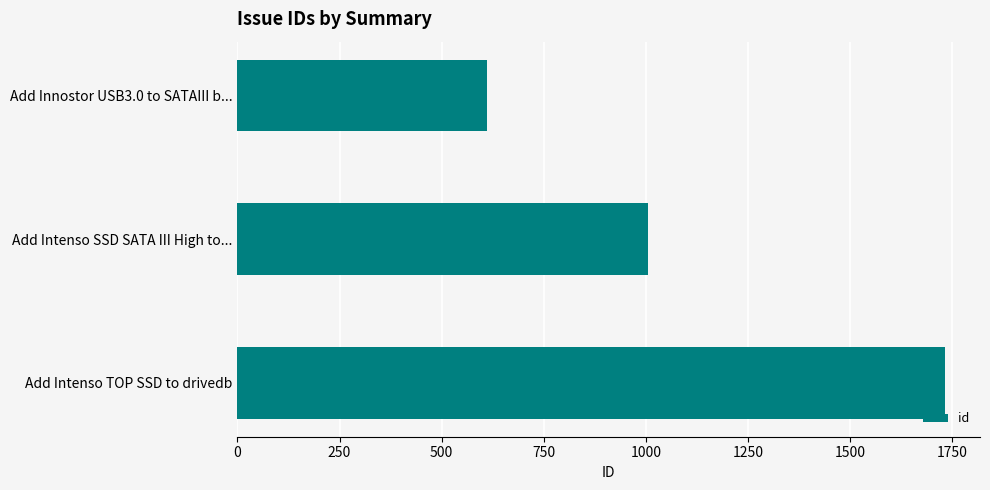

The value at Add Innostor USB3.0 to SATAIII b... is 1022. True or false?

False